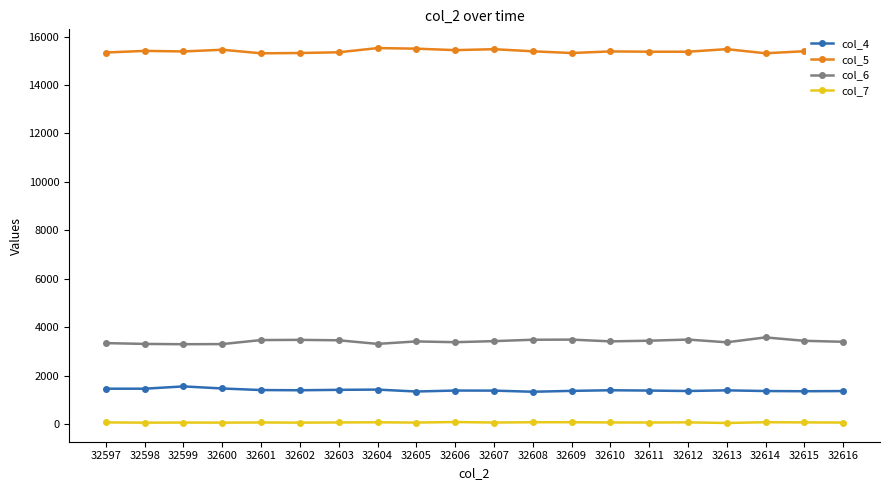

List the series in order of their peak value, highest first.

col_5, col_6, col_4, col_7